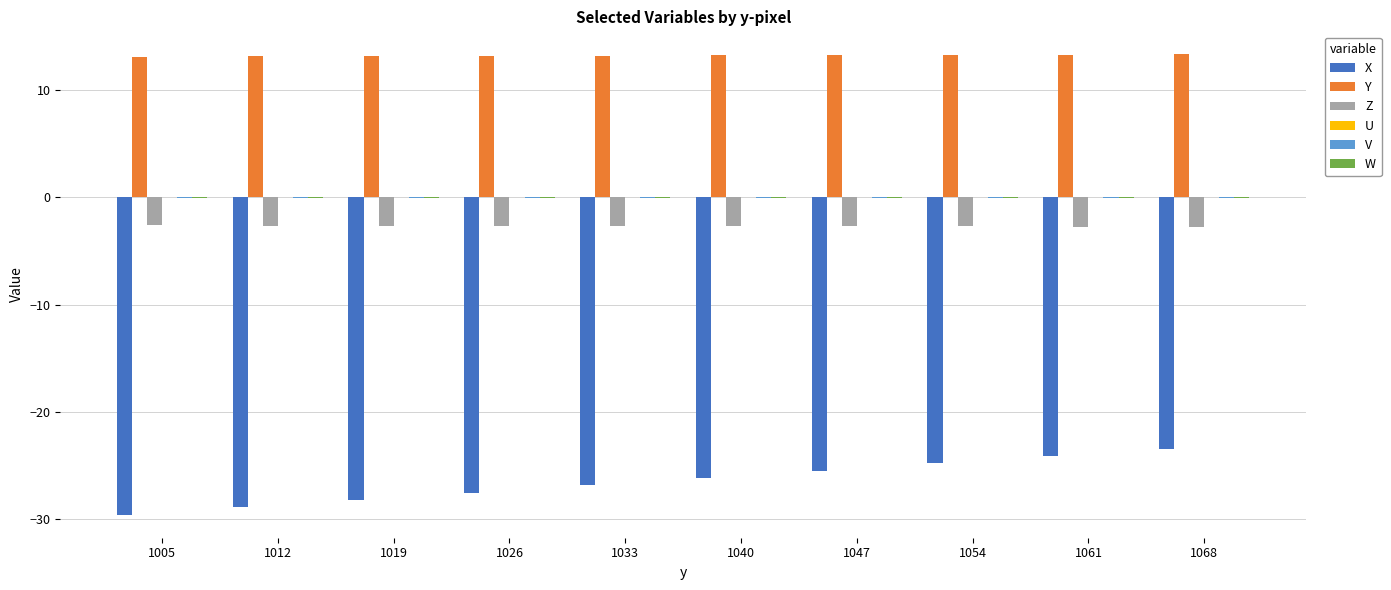

The X series shows -28.9 at 1012. True or false?

True